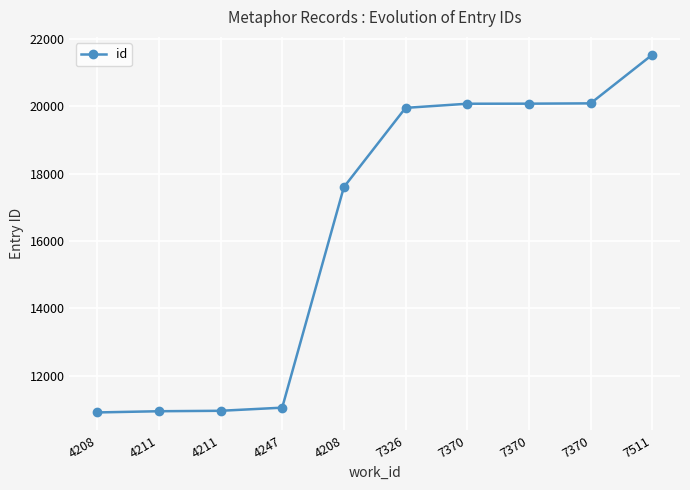

What is the difference between the maximum and minimum values?

10622